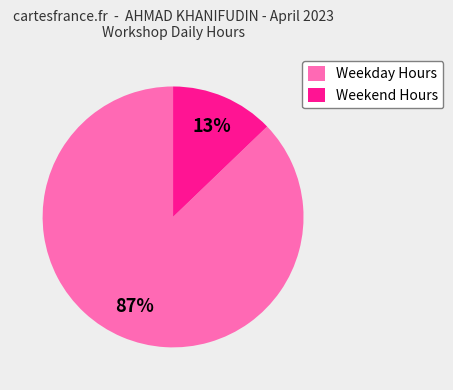

Which slice is the smallest?

Weekend Hours